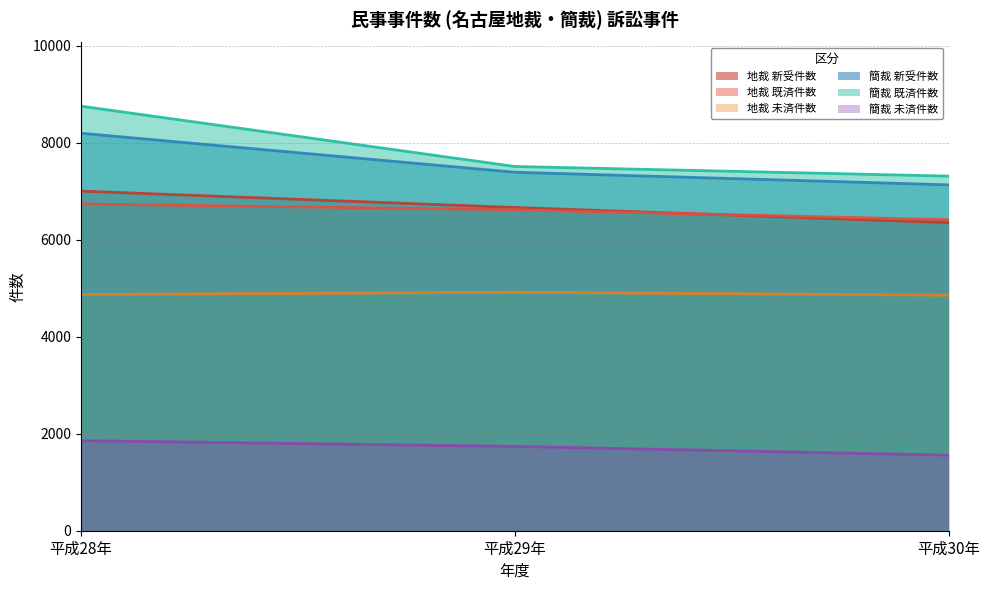

The 簡裁 未済件数 series shows 500 at 平成28年. True or false?

False